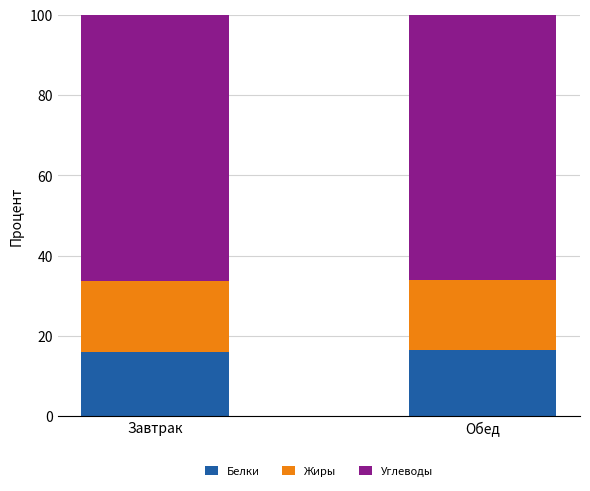

What is the total value across all series at Завтрак?

100.0